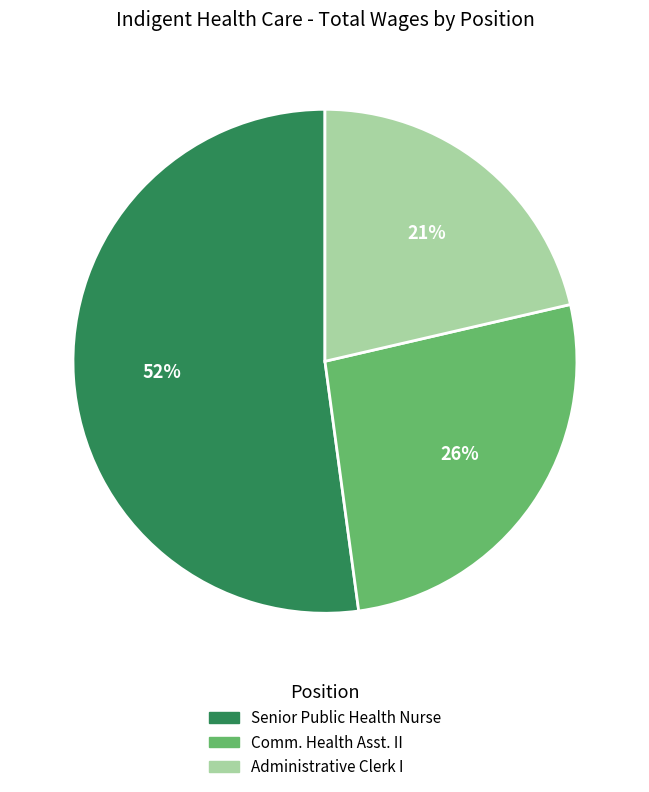

Count the number of slices in the pie.

3